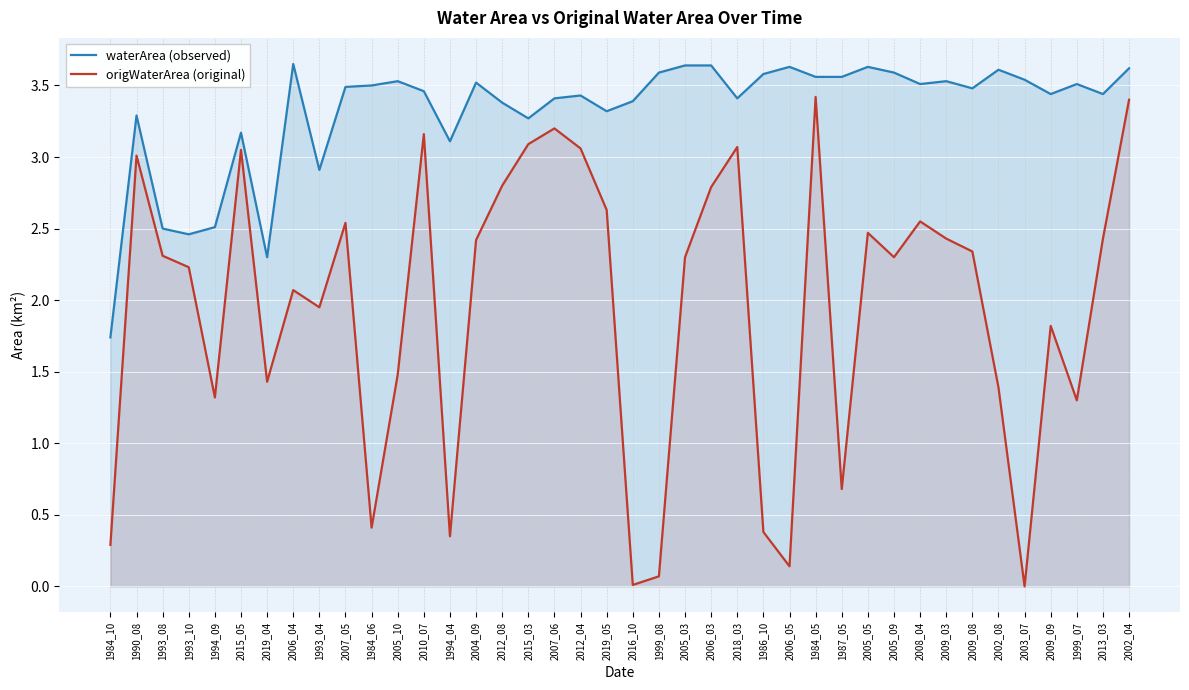

Rank the series by their average value, from highest to lowest.

waterArea (observed), origWaterArea (original)